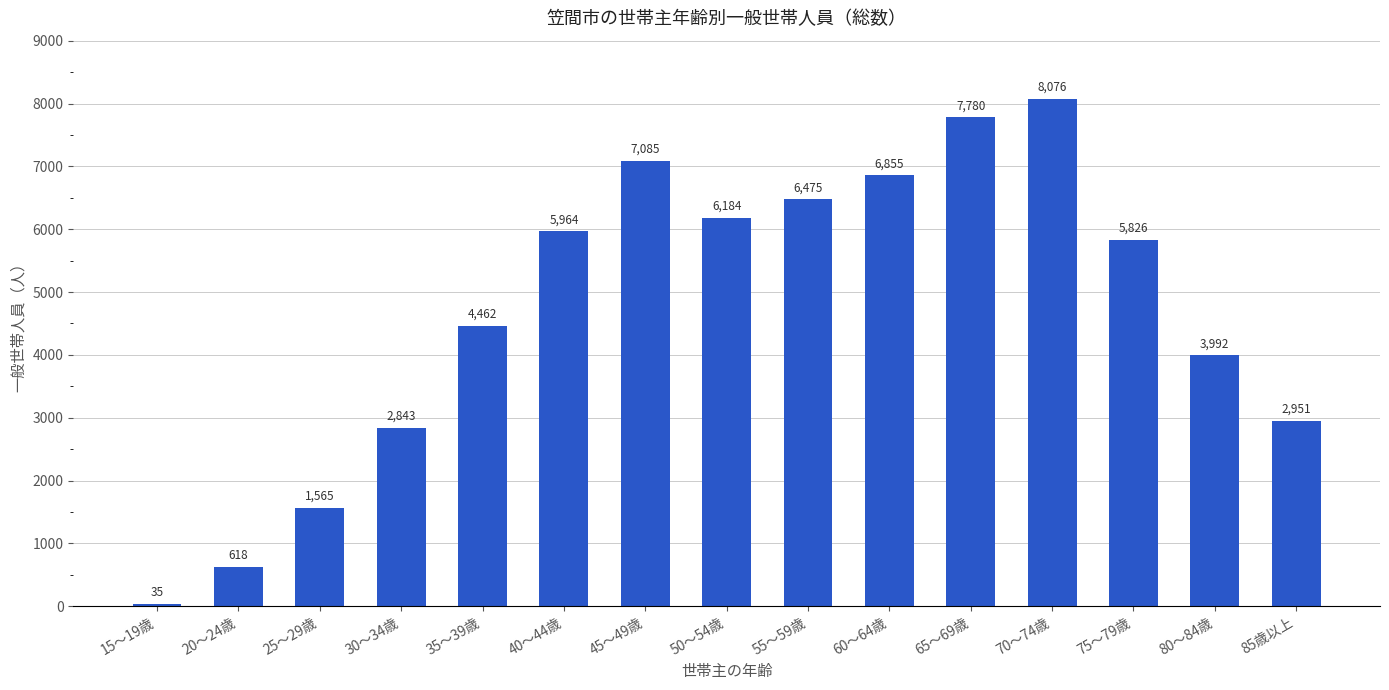

At which label does the data first exceed 5826?

40～44歳